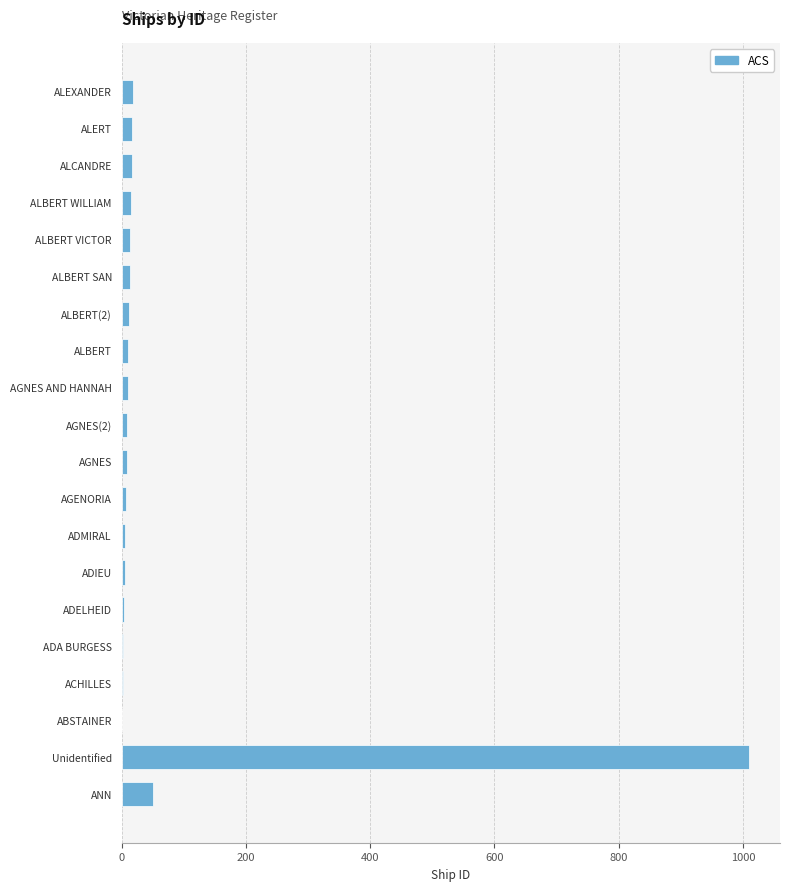

At which label is the value closest to 505?

ANN